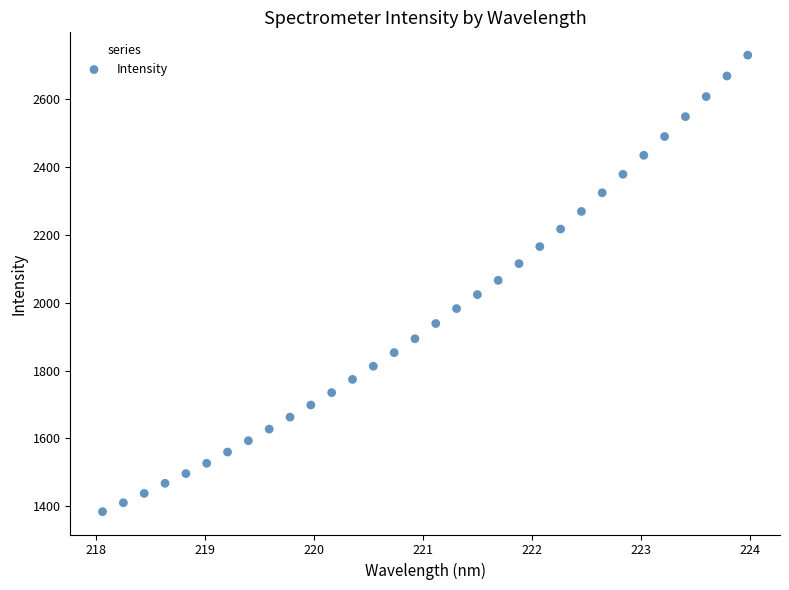

What is the range of Y values (max minus min)?

1343.9